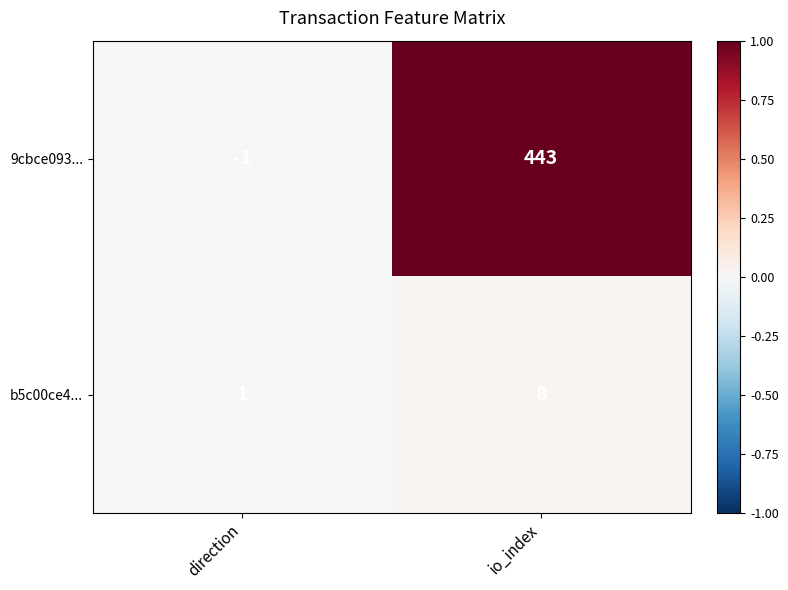

Which series changed the most between direction and io_index?

9cbce093...